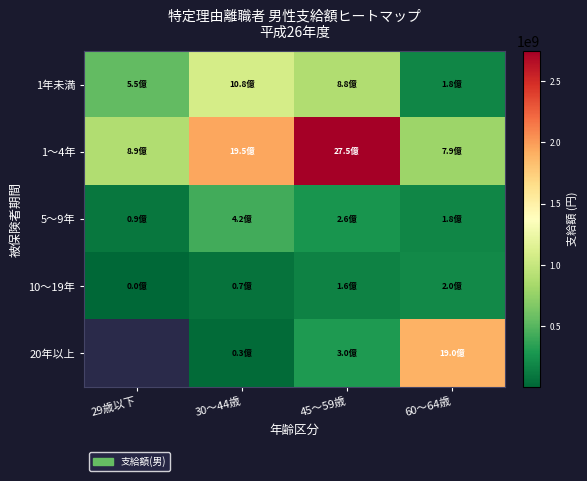

At how many categories does at least one series exceed 125651357?

4